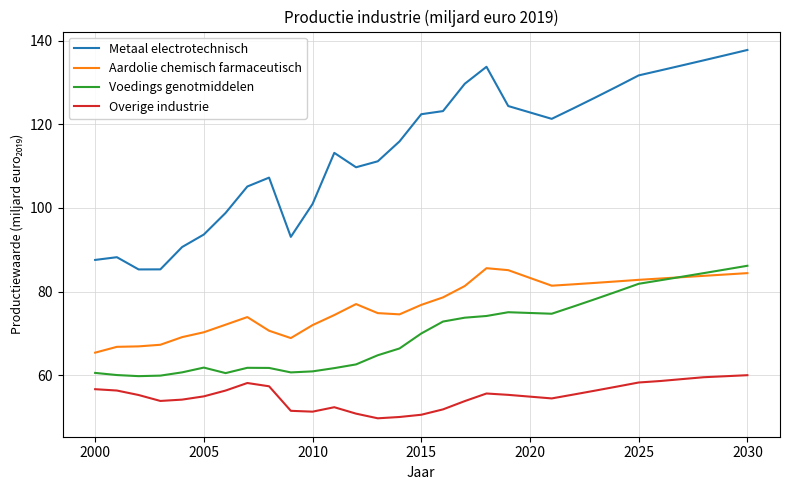

Which series has the widest spread of values?

Metaal electrotechnisch